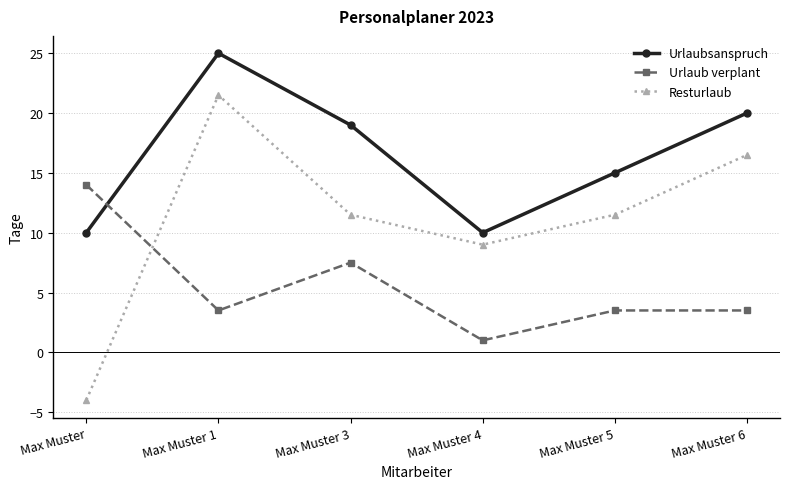

How many series are shown in this chart?

3